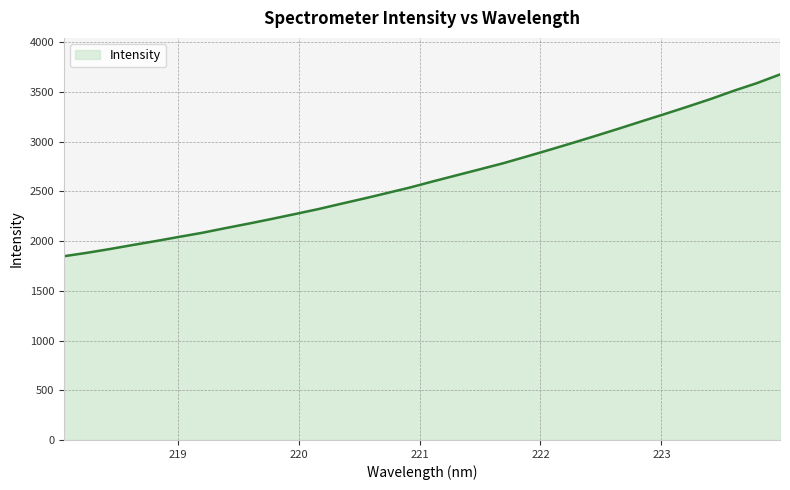

What is the difference between the maximum and minimum values?

1828.8